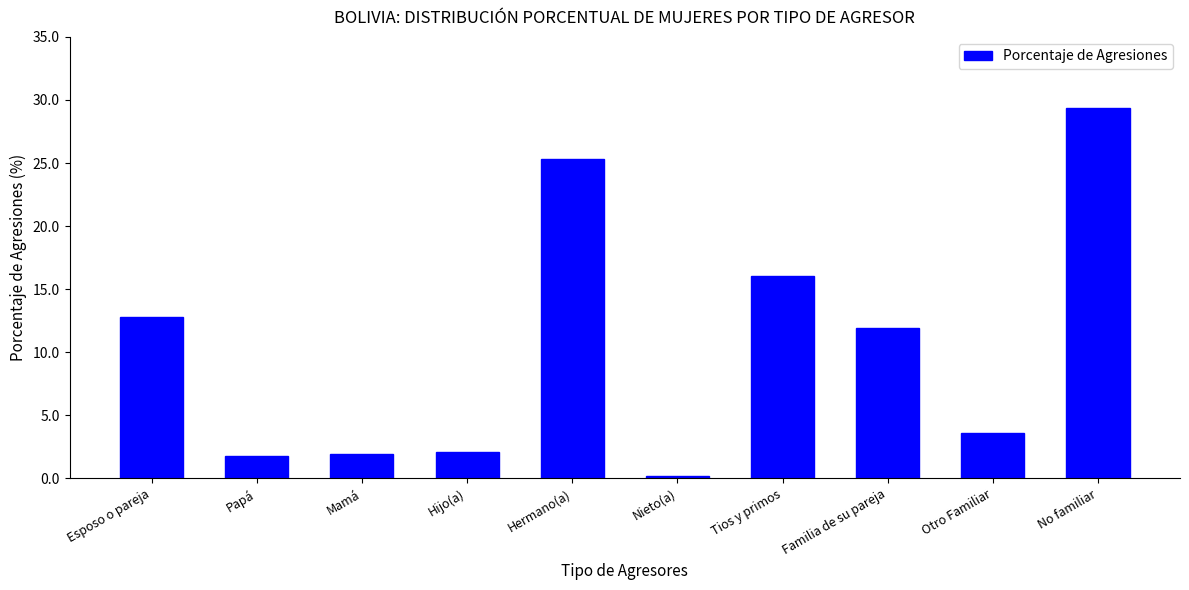

What is the change in value from Nieto(a) to Otro Familiar?

+3.4